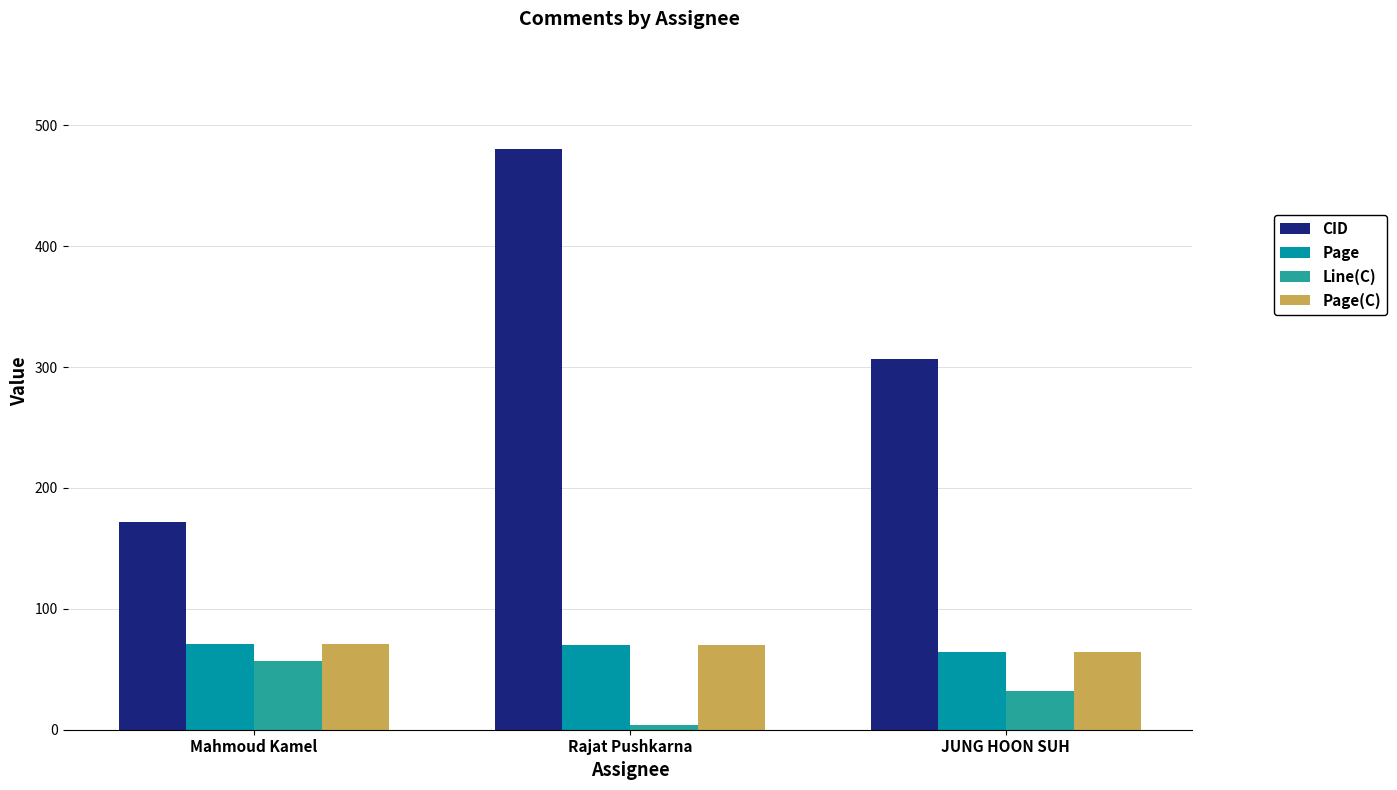

Is it true that Page equals 110 at Rajat Pushkarna?

False